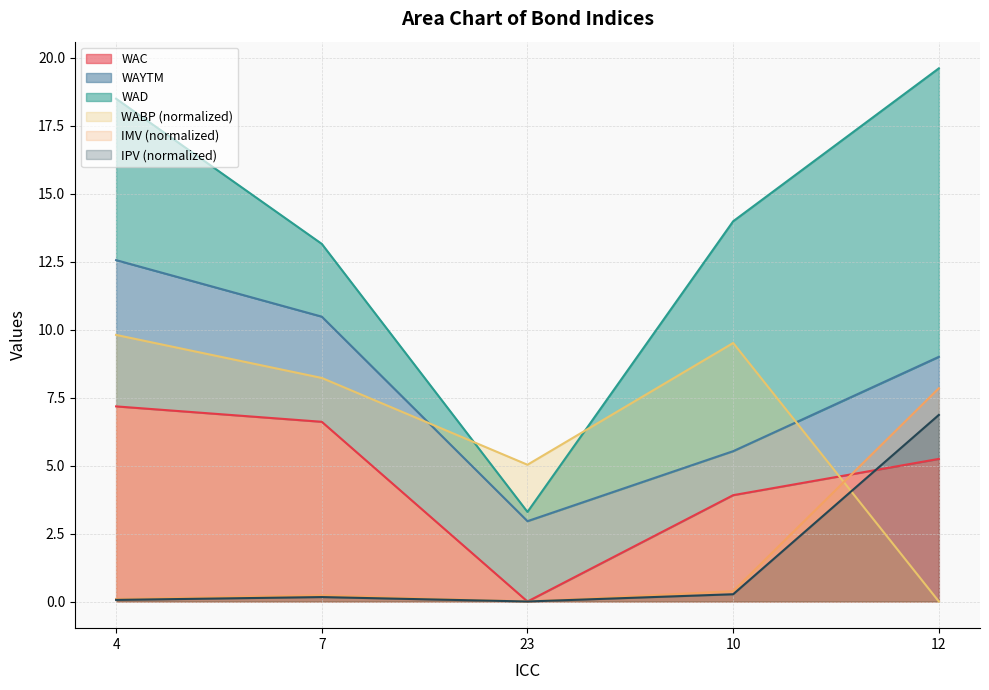

Does the chart have visible grid lines?

Yes